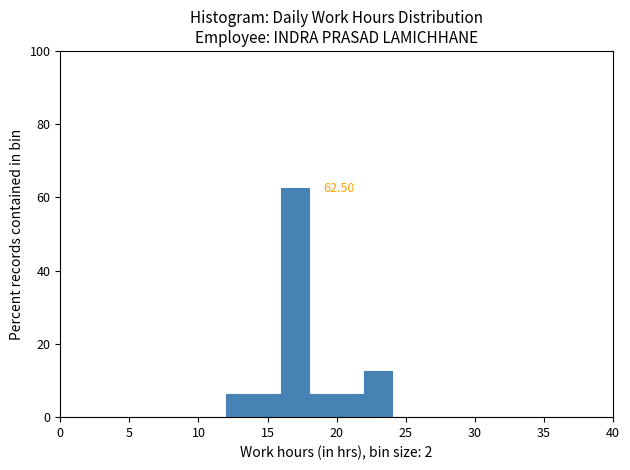

Over which range of the x-axis is the bar tallest?

16 to 18